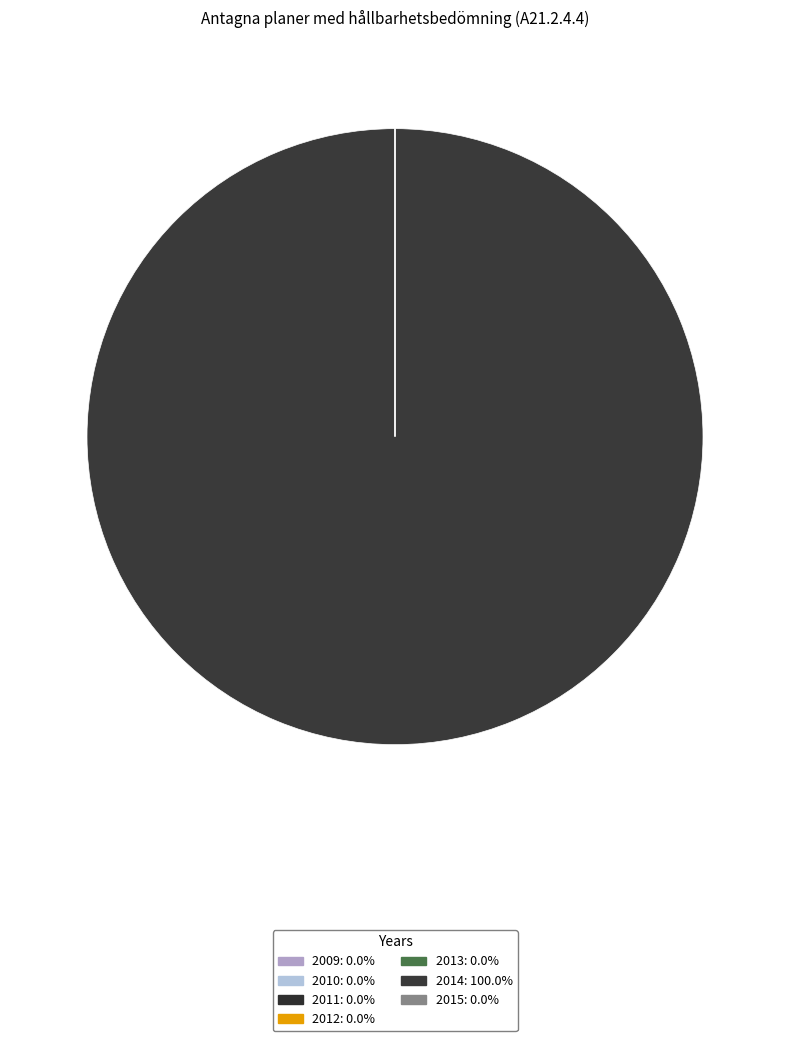

To the nearest percent, what is the combined percentage of 2014 and 2012?

100%